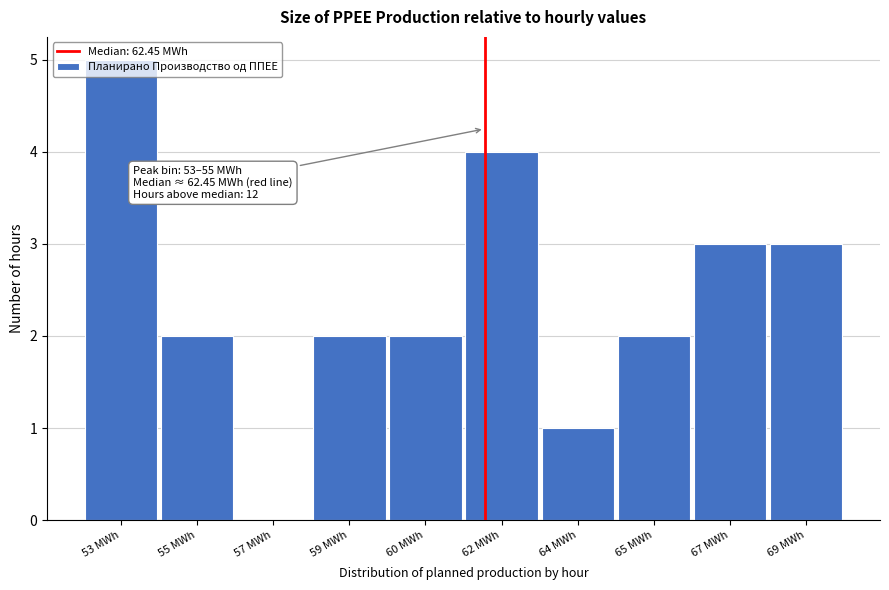

Is it true that the value at 65 MWh is 1?

False